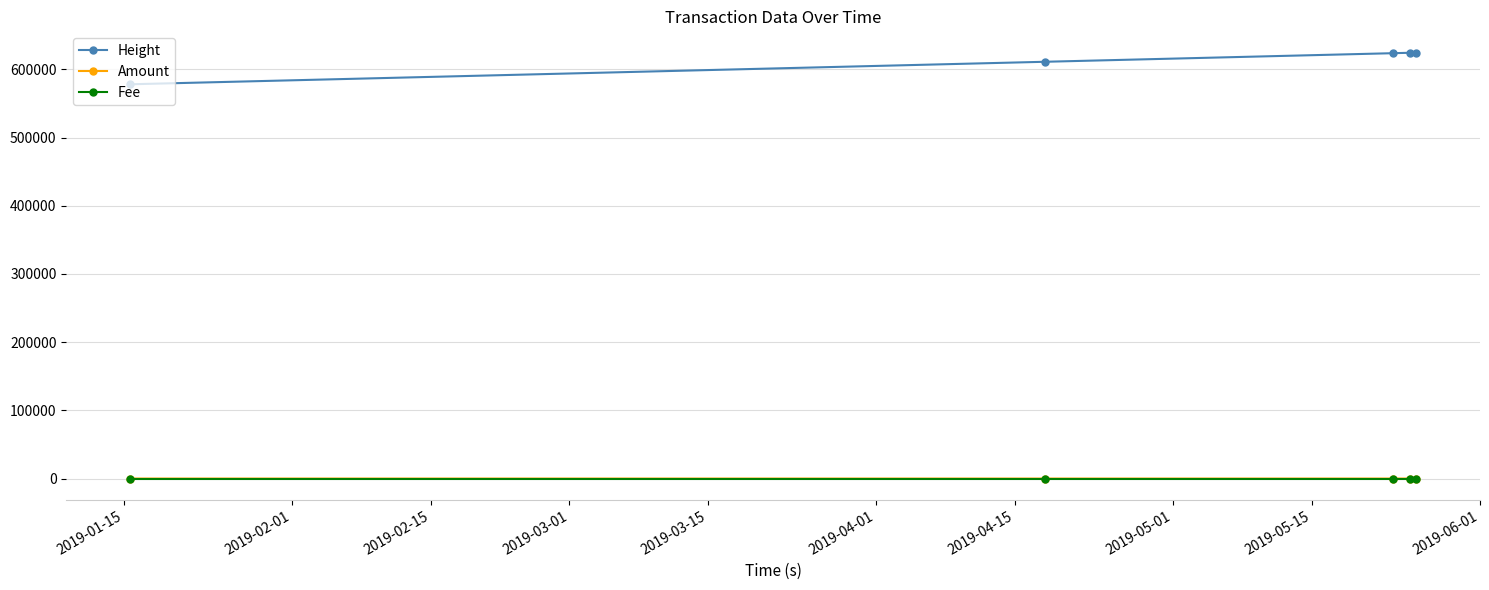

At how many categories does at least one series exceed 397230?

5